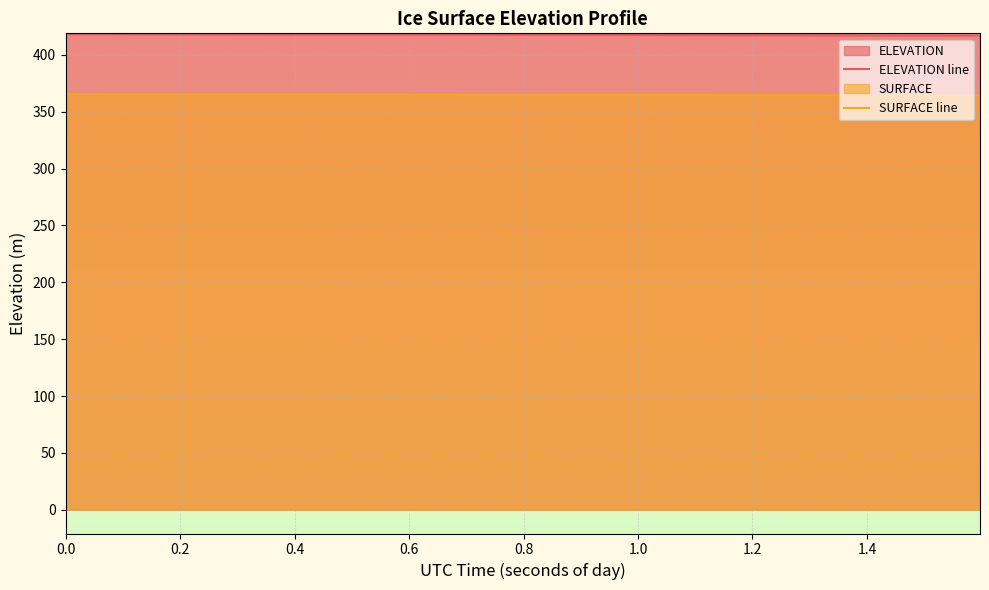

Which series has the largest total across all categories?

ELEVATION line